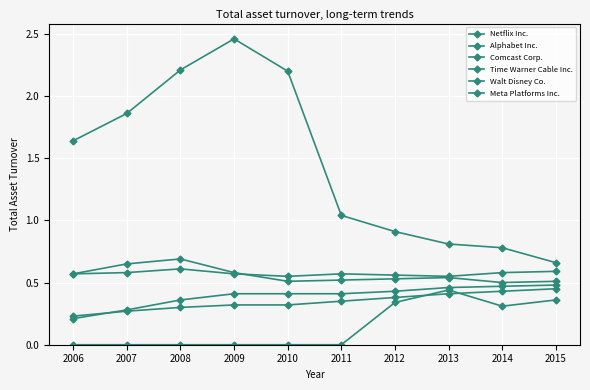

What is the average value of the Comcast Corp. series?

0.3